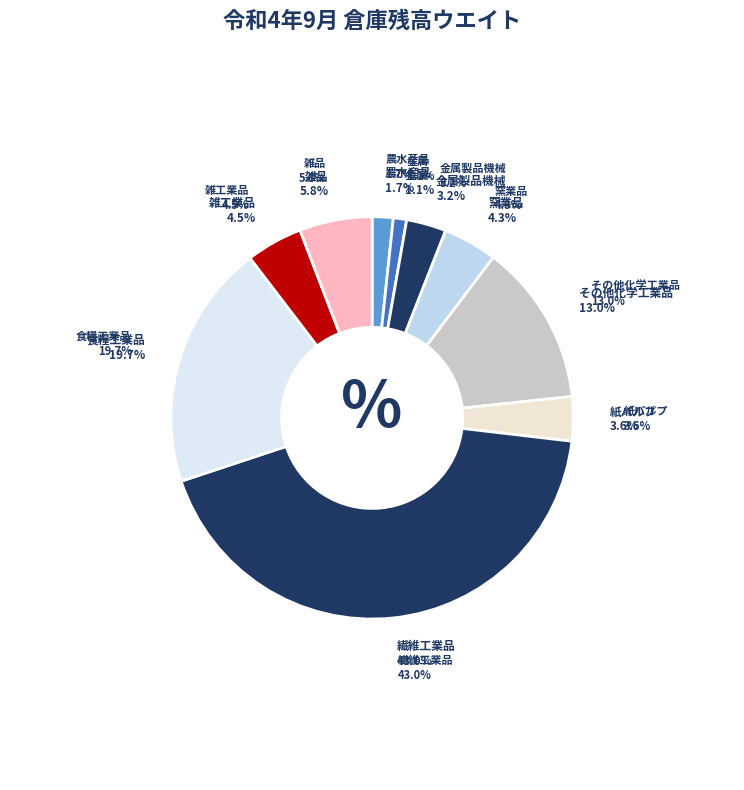

Is 金属 the majority of the pie?

No